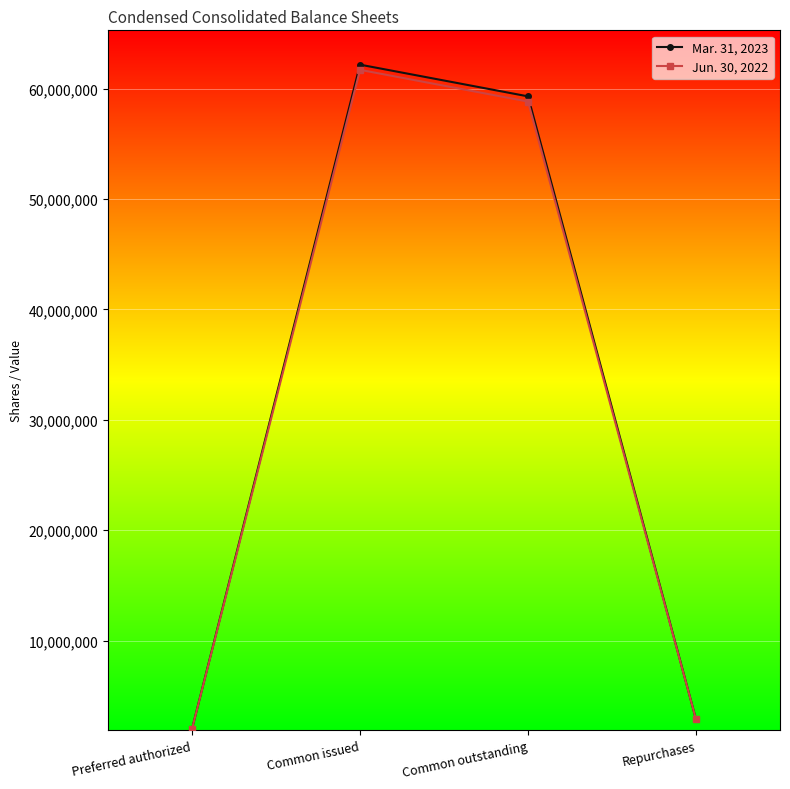

True or false: Mar. 31, 2023 has a value of 59289659 at Common outstanding.

True